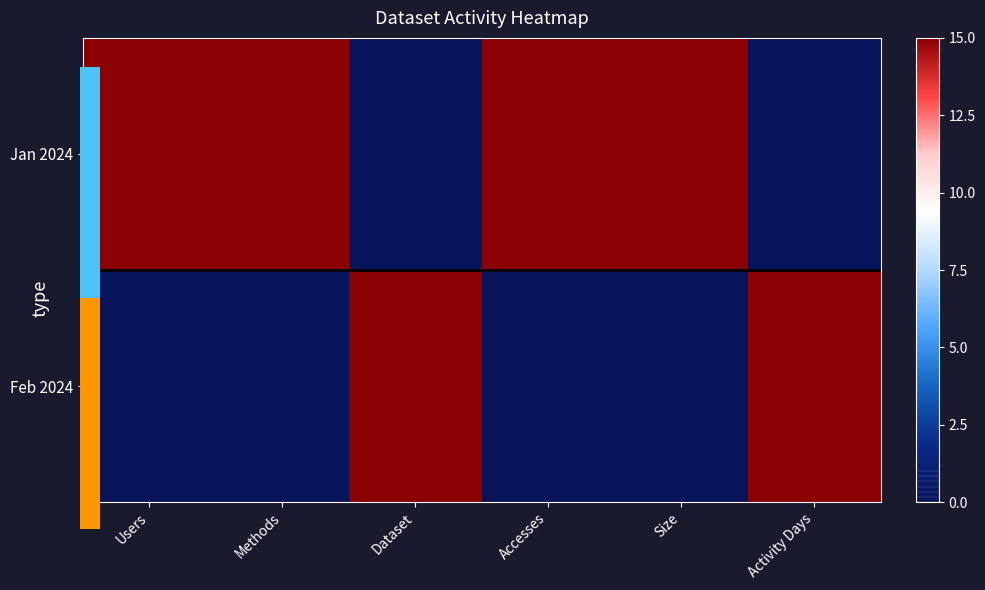

Which category has the highest value across all series?

Users